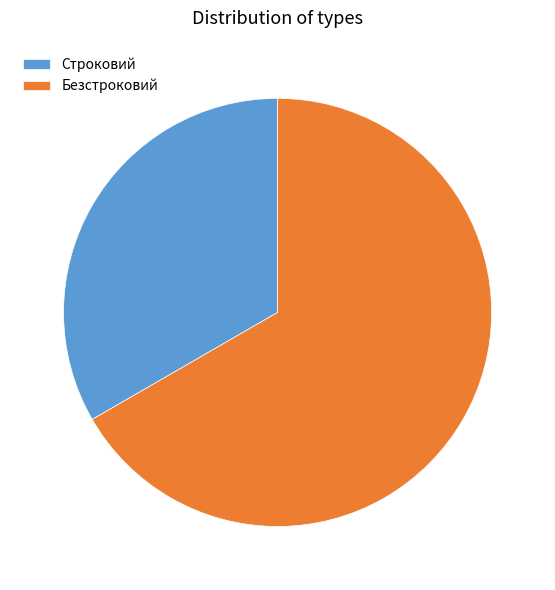

Do Безстроковий and Строковий together represent more than half of the pie?

Yes